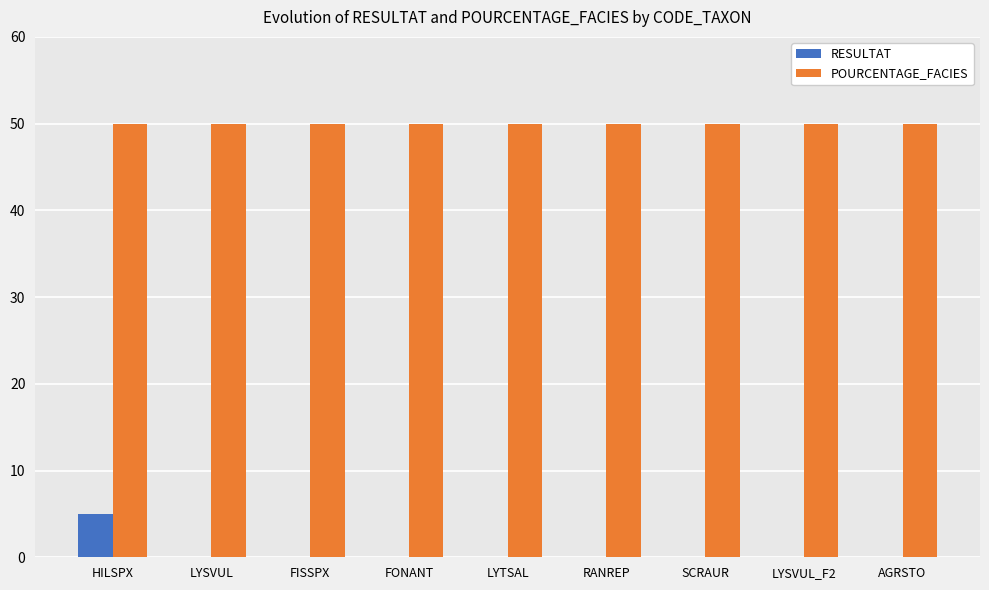

What is the maximum value for POURCENTAGE_FACIES?

50.0